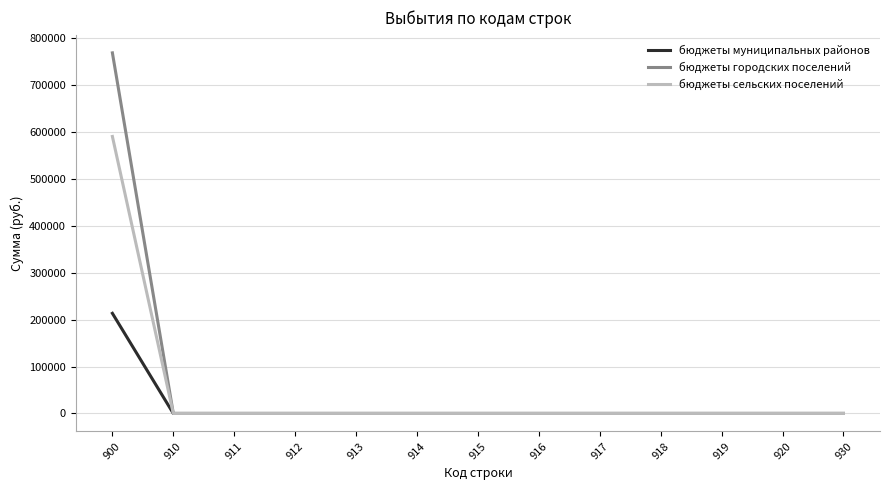

The бюджеты сельских поселений series shows 0 at 915. True or false?

True